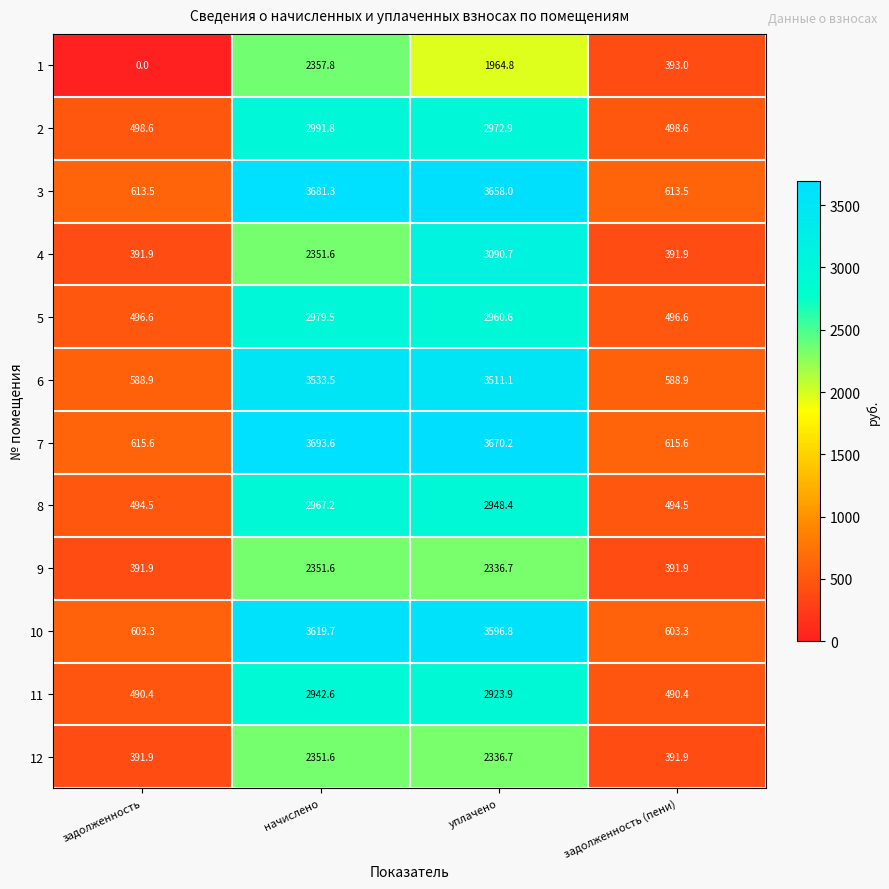

True or false: 3 has a value of 3658.0 at уплачено.

True